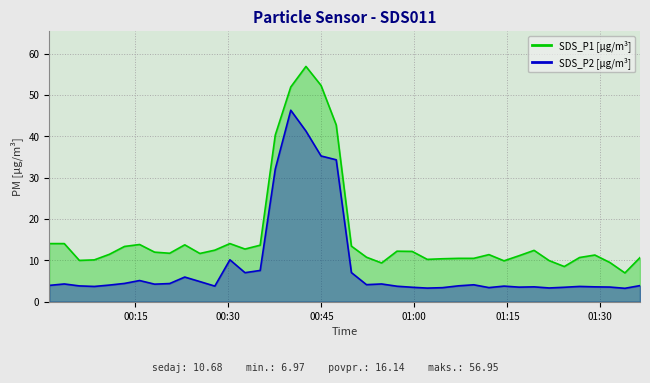

What is the label of the 22nd point from the right?

2022/04/20 00:44:57